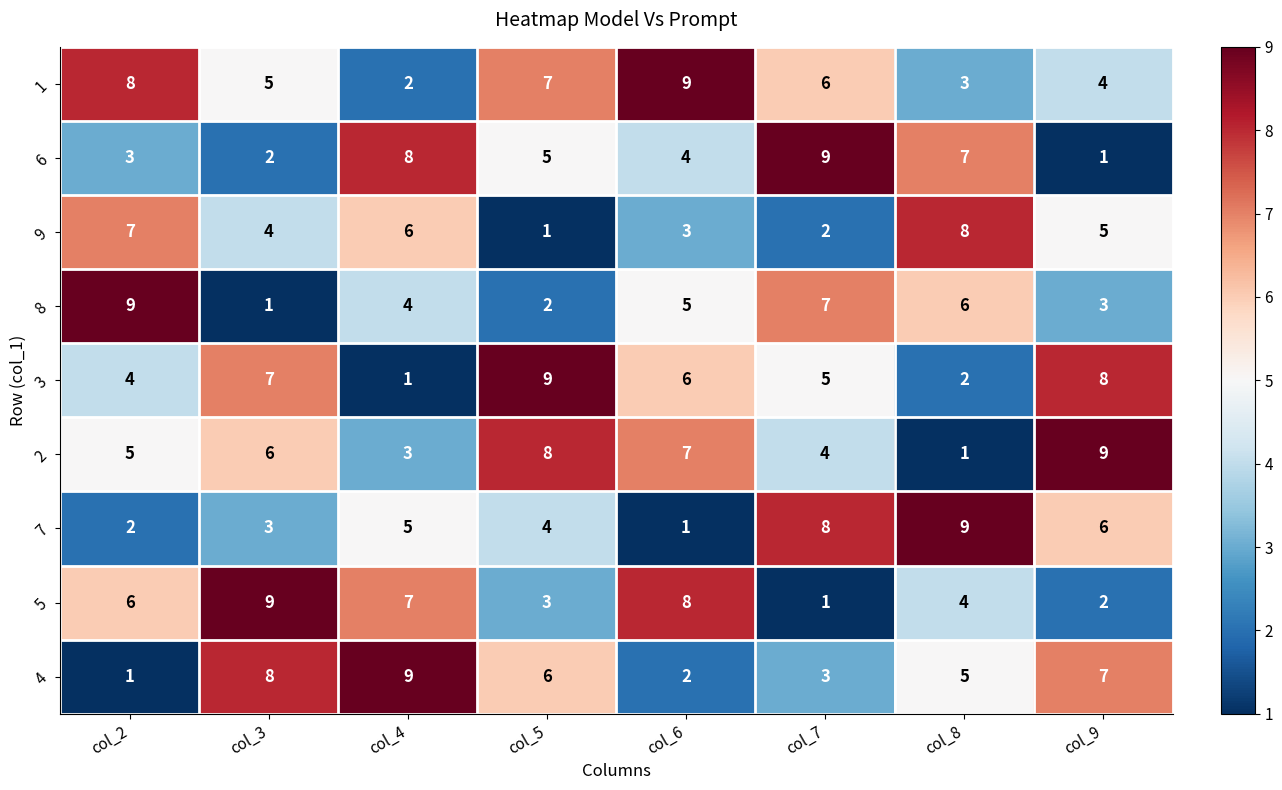

What is the average value of the 6 series?

5